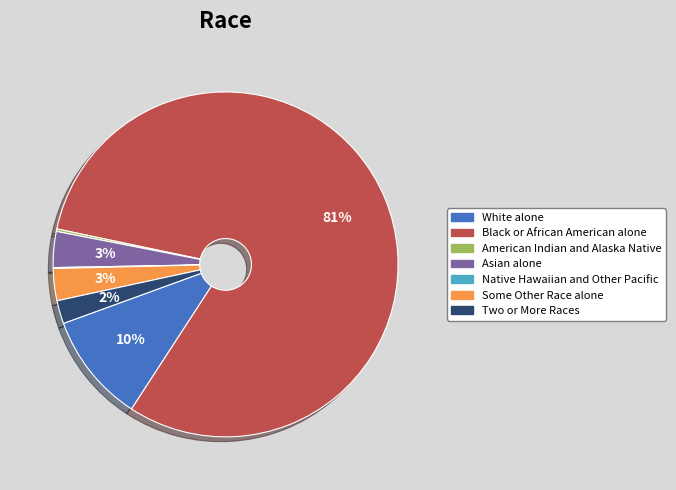

Which slice represents more than half of the pie?

Black or African American alone